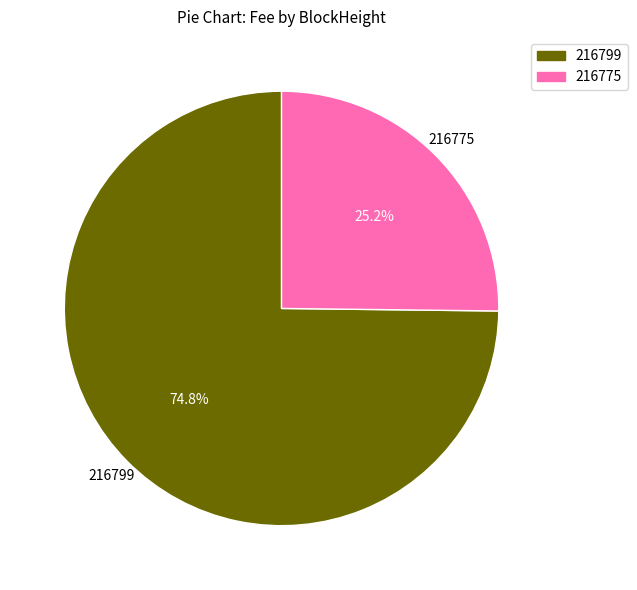

To the nearest percent, what is the difference between the 216775 and 216799 slice percentages?

50%